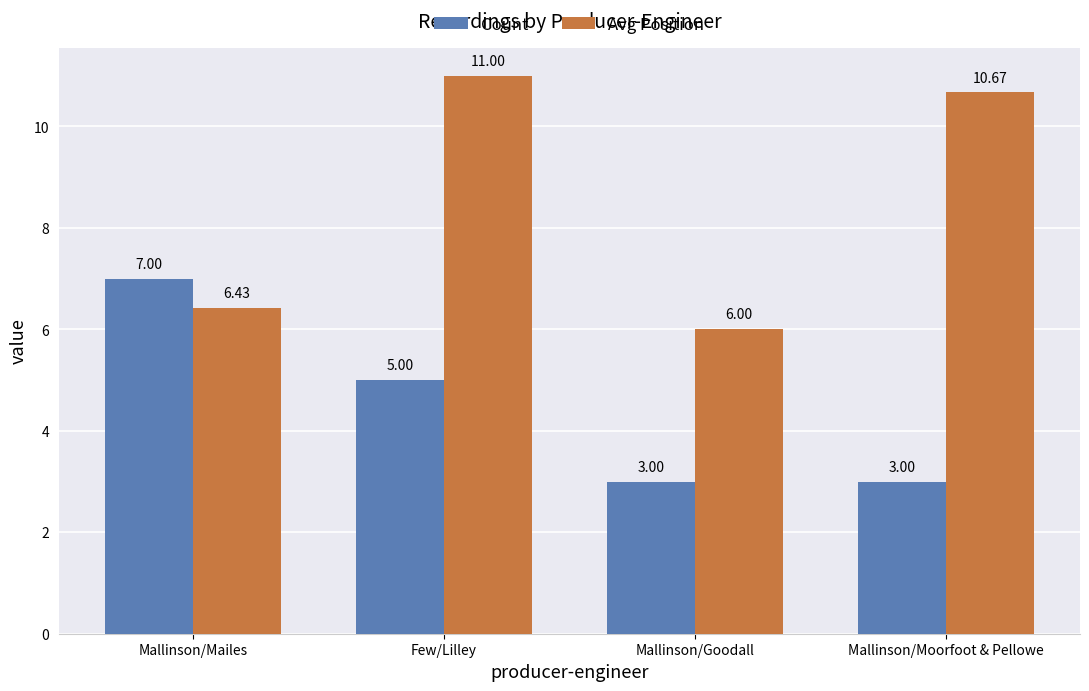

Between Few/Lilley and Mallinson/Moorfoot & Pellowe, which series saw the biggest shift?

Count